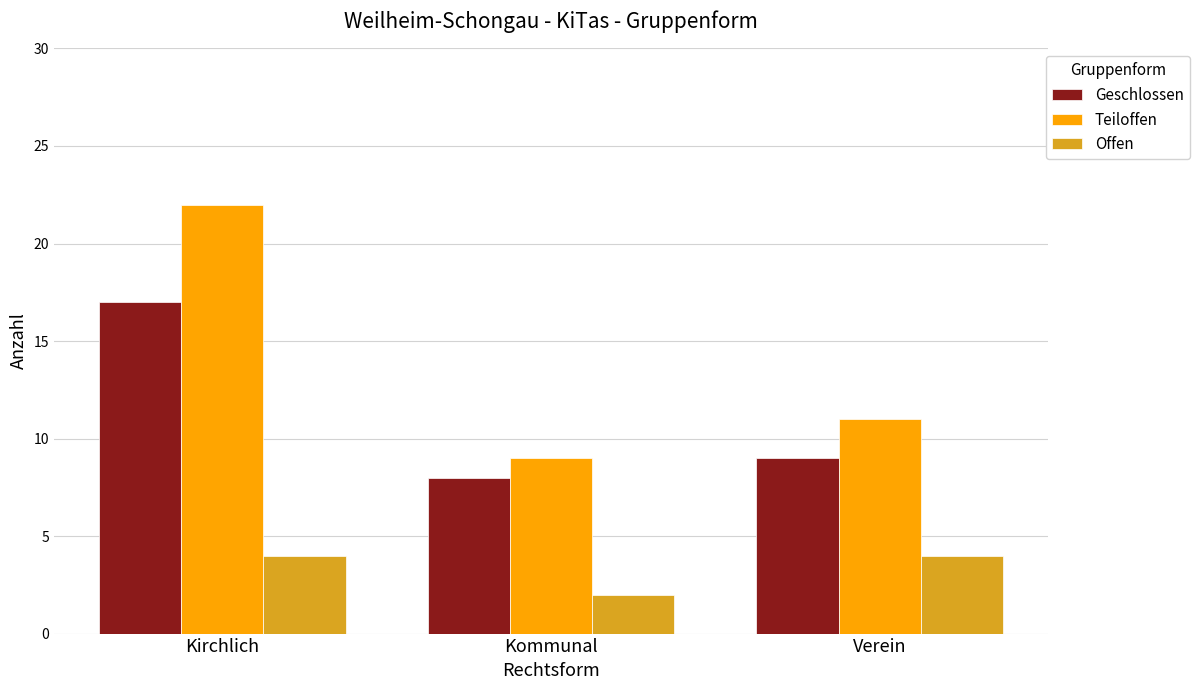

Rank the series by their average value, from lowest to highest.

Offen, Geschlossen, Teiloffen